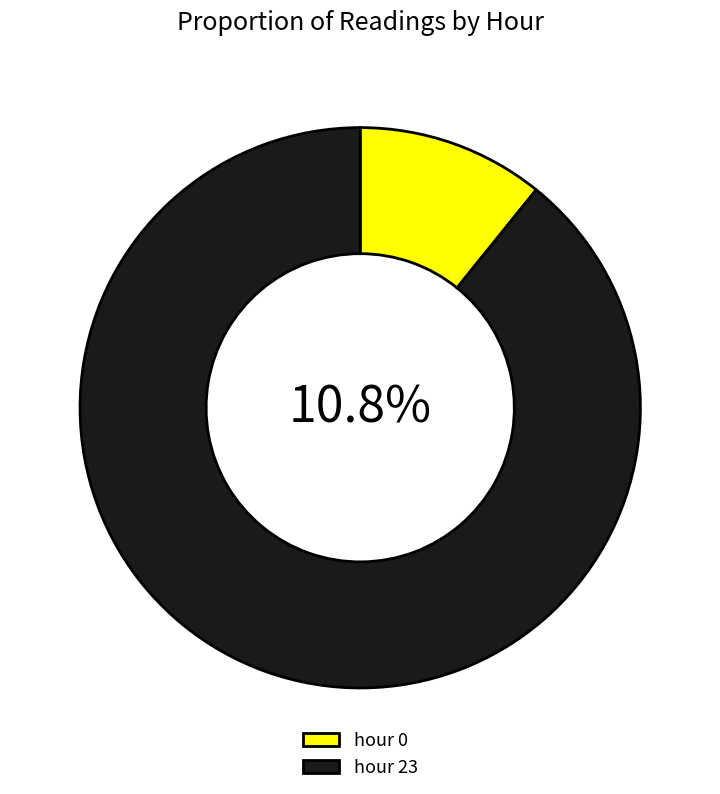

Which category has the biggest portion of the pie?

hour 23